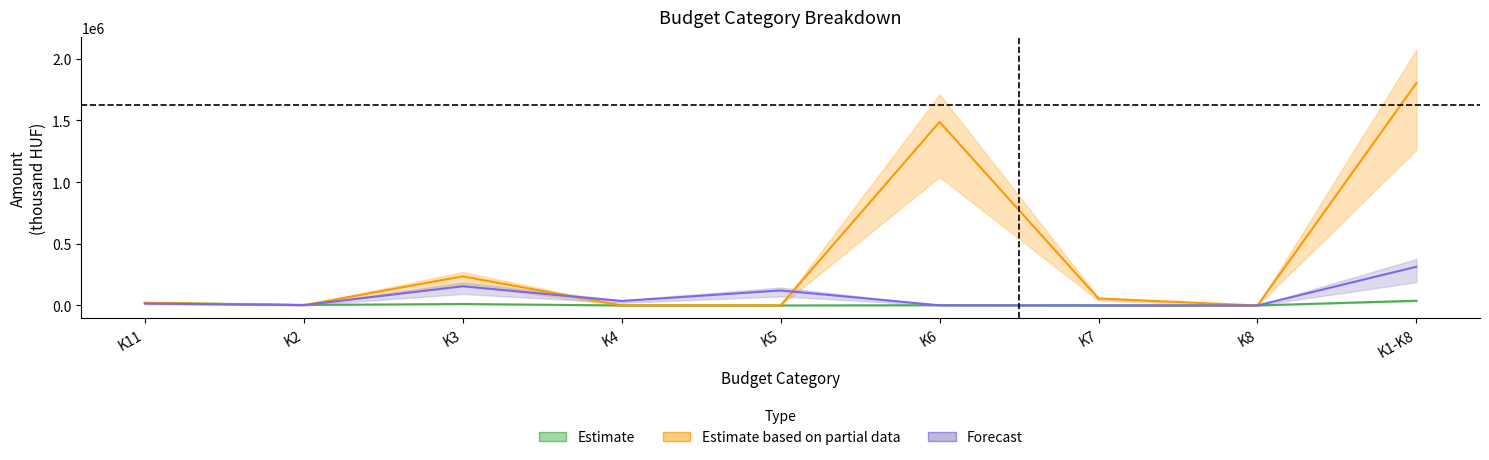

What is the label of the 7th point from the right?

K3